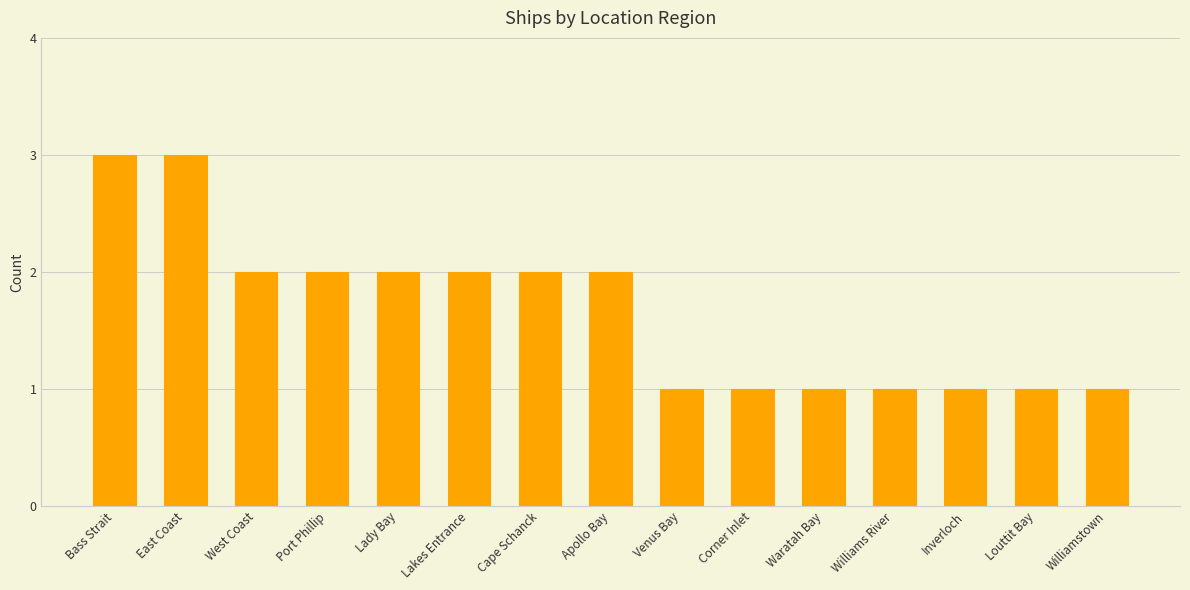

What is the ratio of the value at Cape Schanck to the value at Inverloch?

2.0